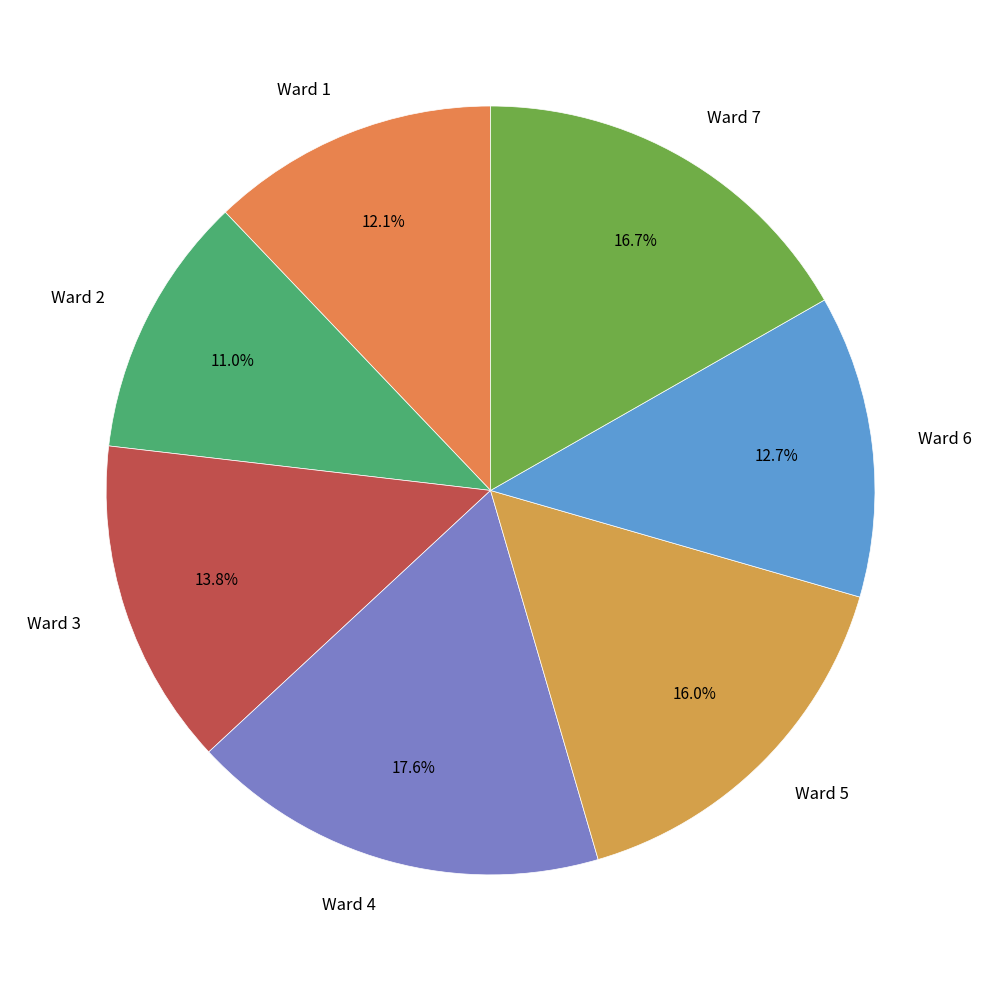

Do Ward 7 and Ward 4 together represent more than half of the pie?

No